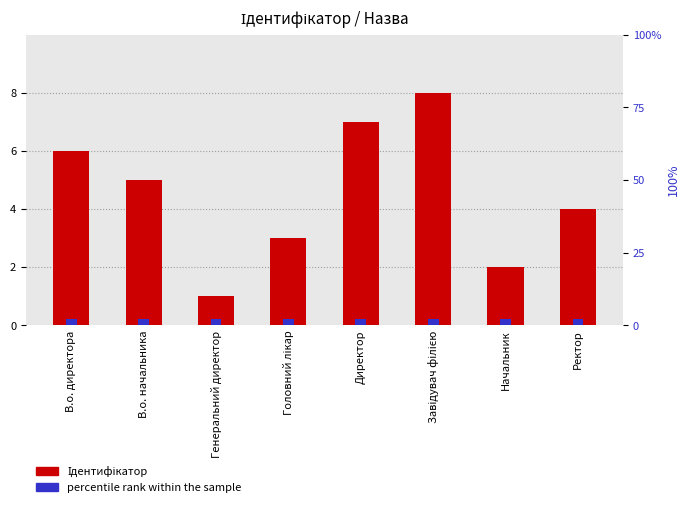

How many values in the Ідентифікатор series are below 5?

4